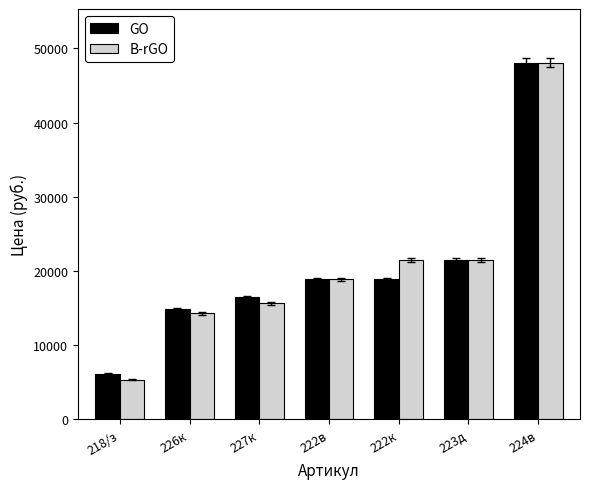

At which category does the chart reach its minimum across all series?

218/з